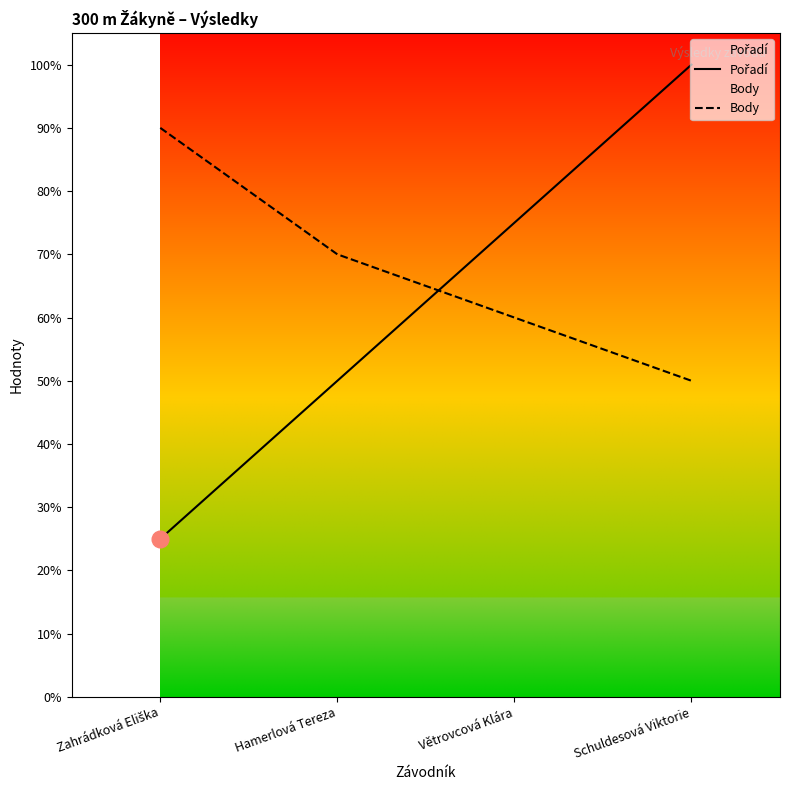

What is the label of the 4th point from the left?

Schuldesová Viktorie